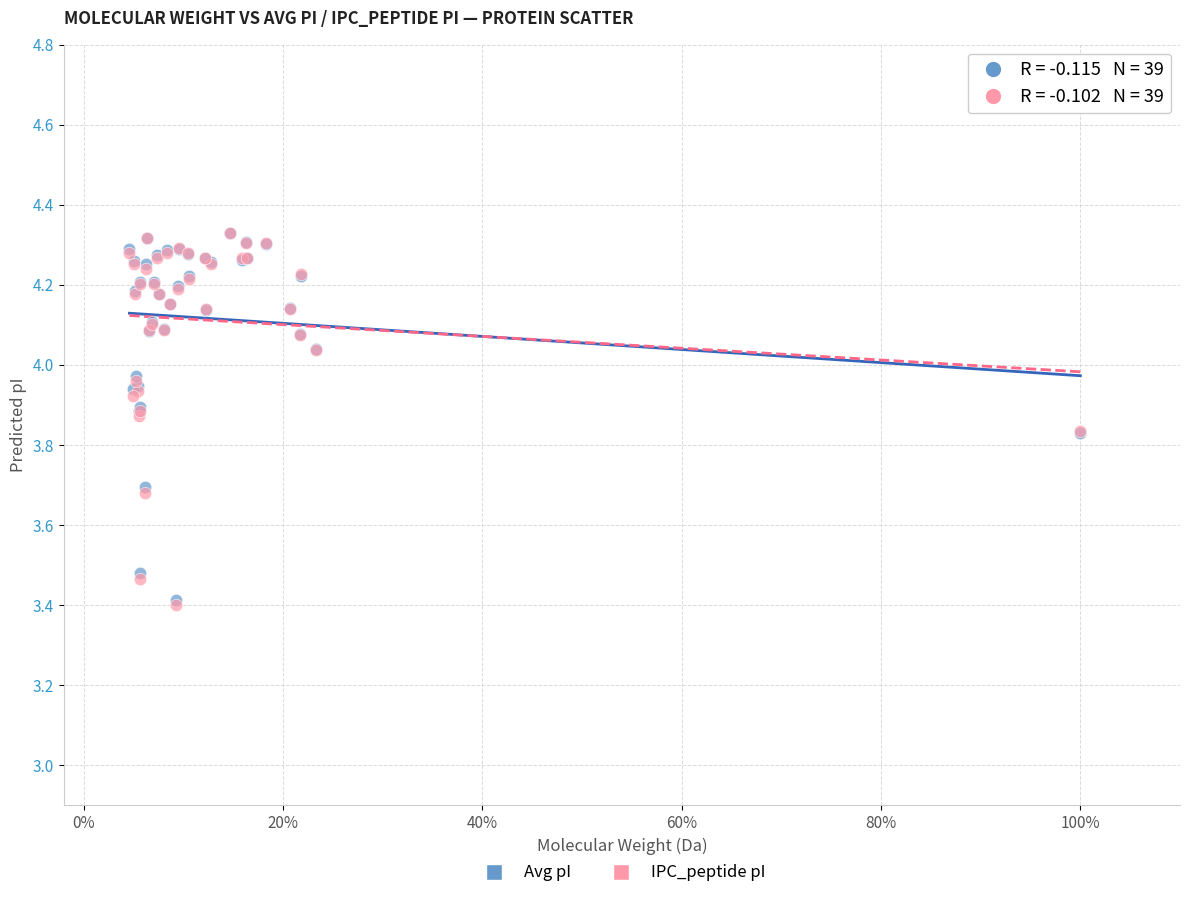

What are all the series names shown in the legend?

Avg pI, IPC_peptide pI